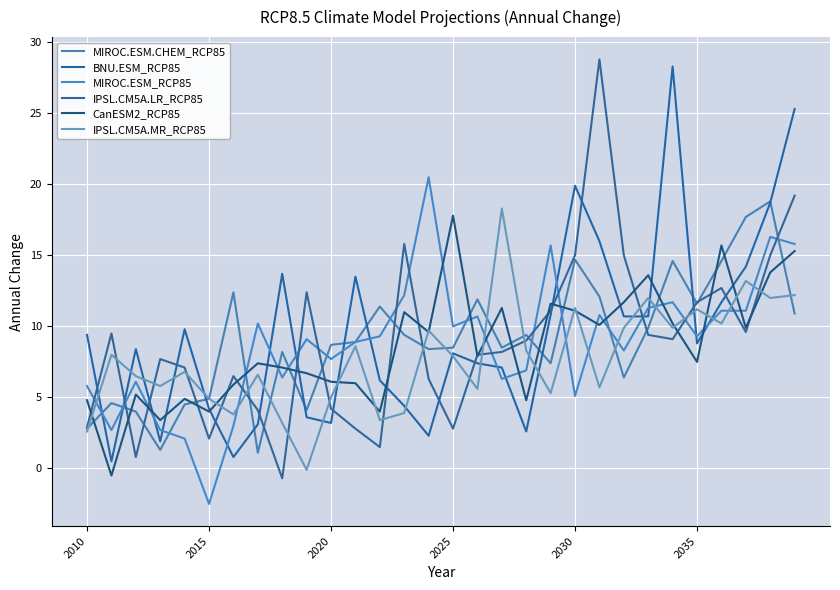

True or false: IPSL.CM5A.LR_RCP85 and BNU.ESM_RCP85 intersect in this chart.

True